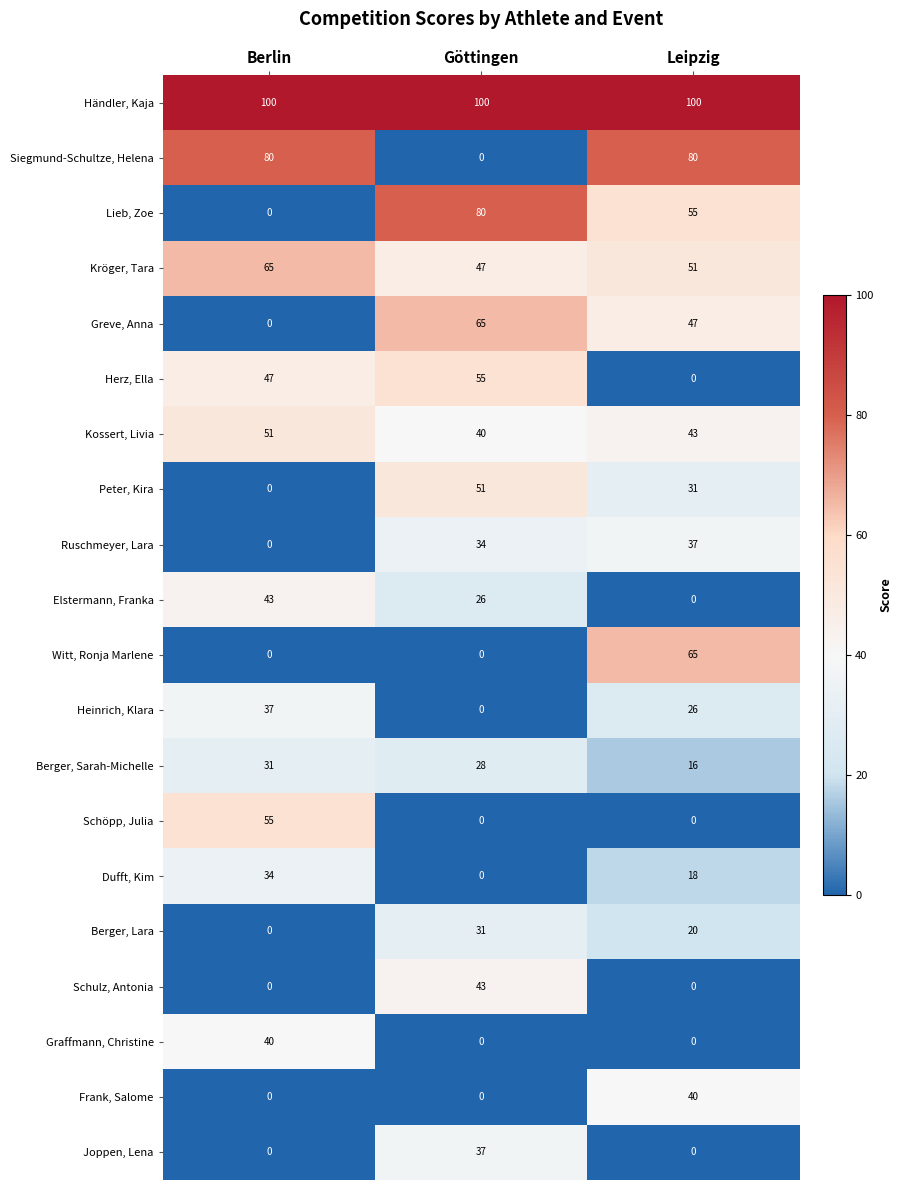

What is the total value across all series at Berlin?

583